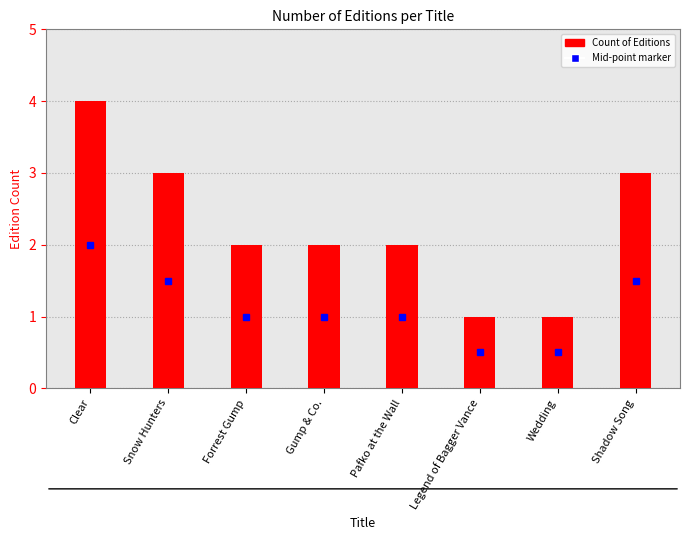

Which label corresponds to the largest value in the chart?

Clear